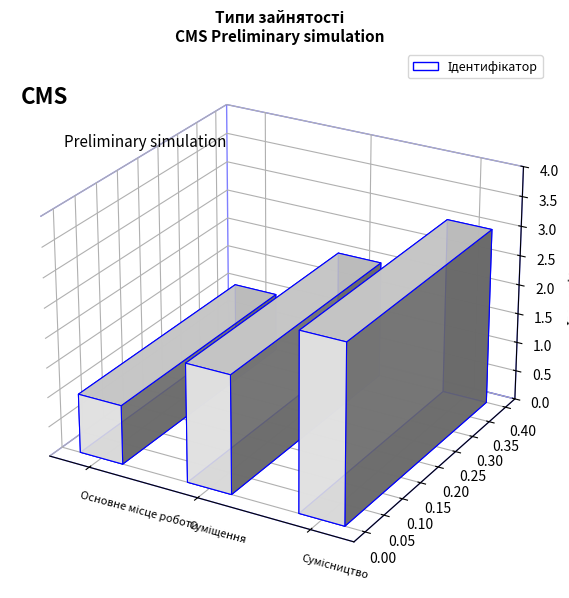

List the labels in order of value, smallest first.

Основне місце роботи, Суміщення, Сумісництво